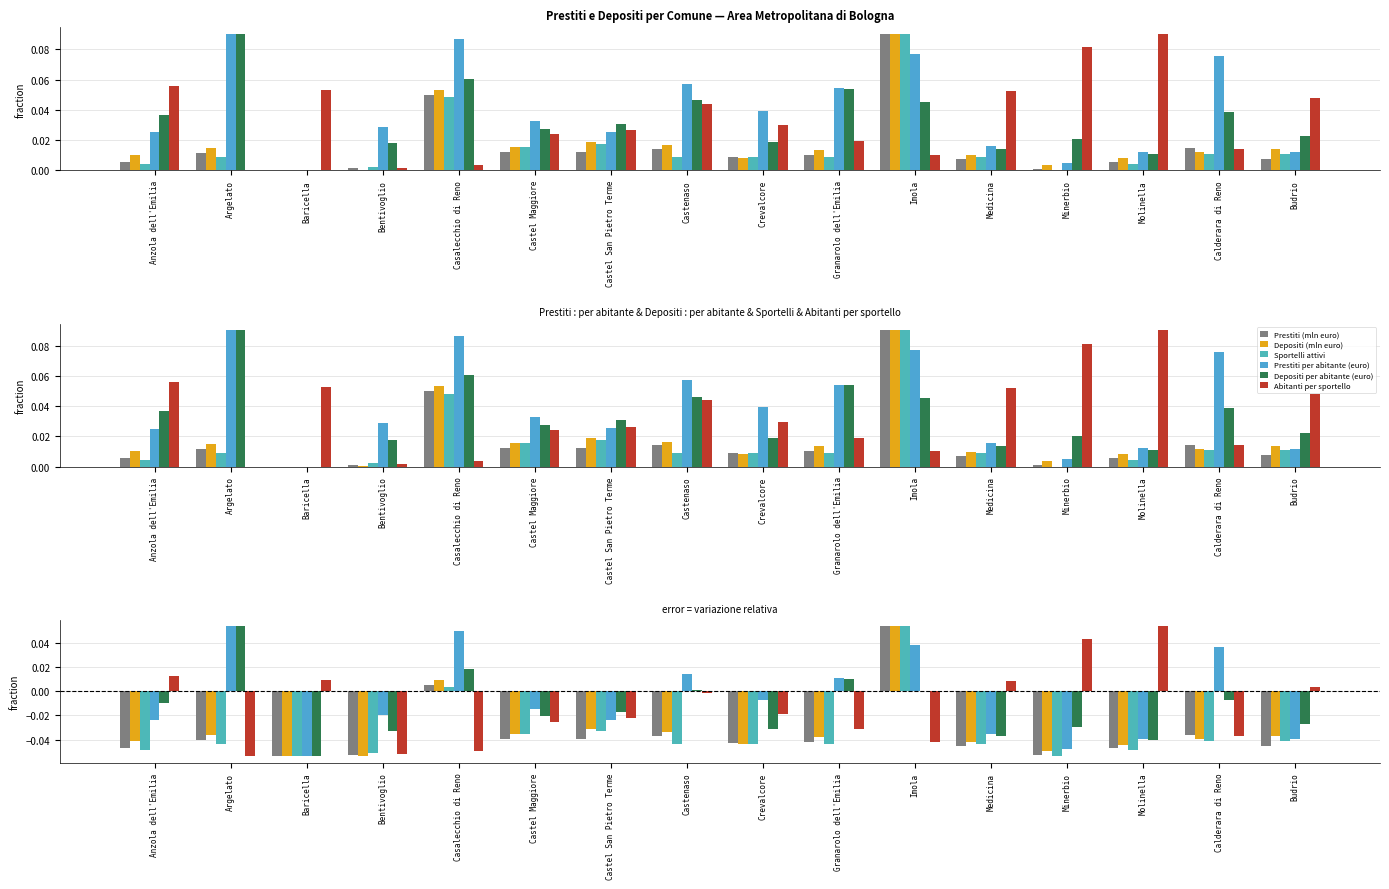

Between Castel Maggiore and Baricella, which is larger?

Castel Maggiore